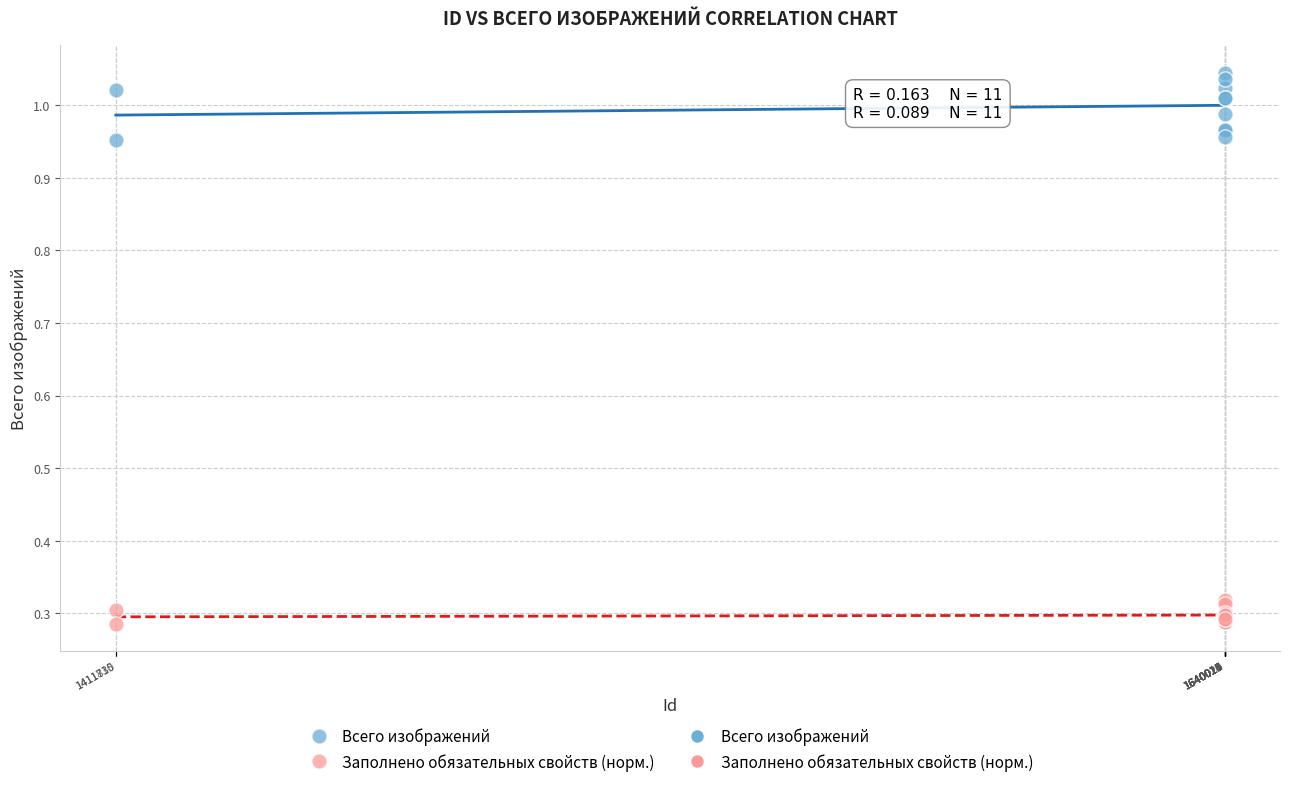

Which series has the widest spread of Y values?

Всего изображений